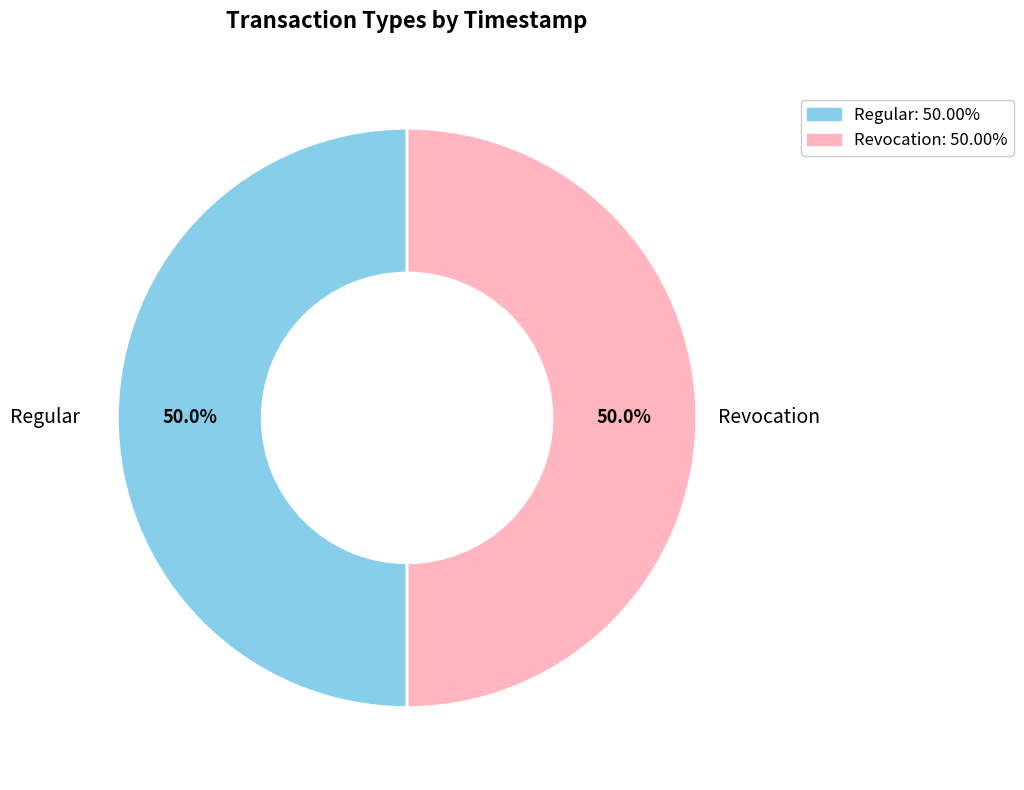

How many slices are in this pie chart?

2